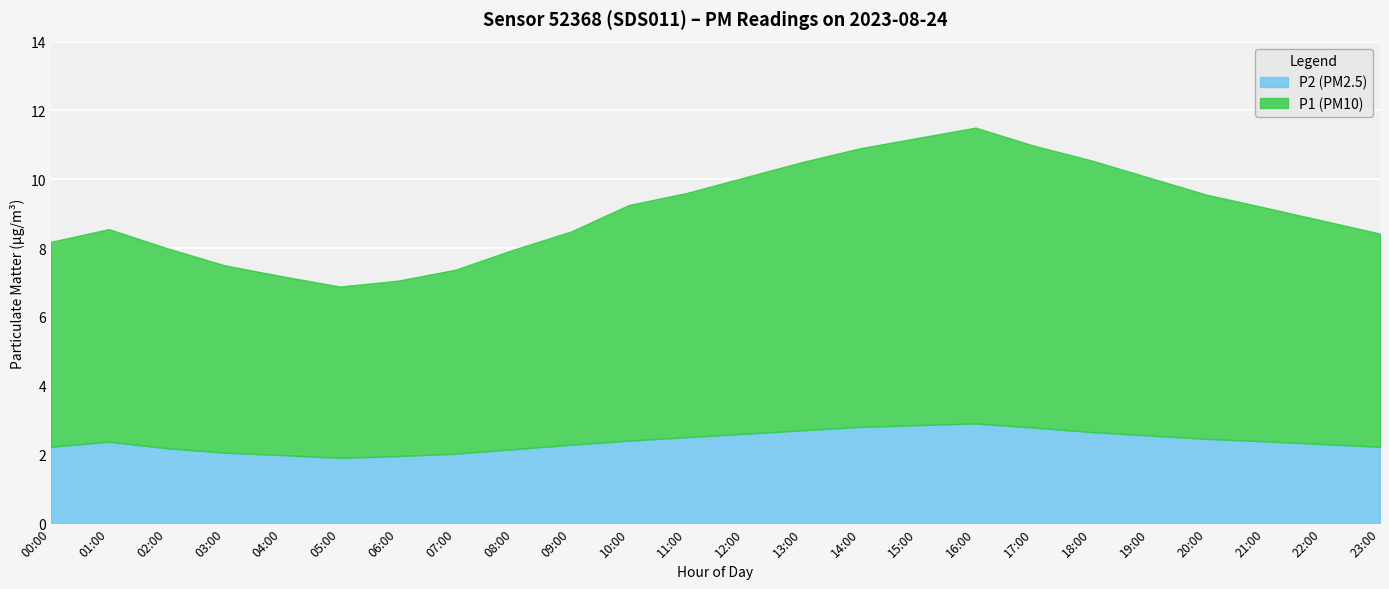

True or false: P2 and P1 intersect in this chart.

False